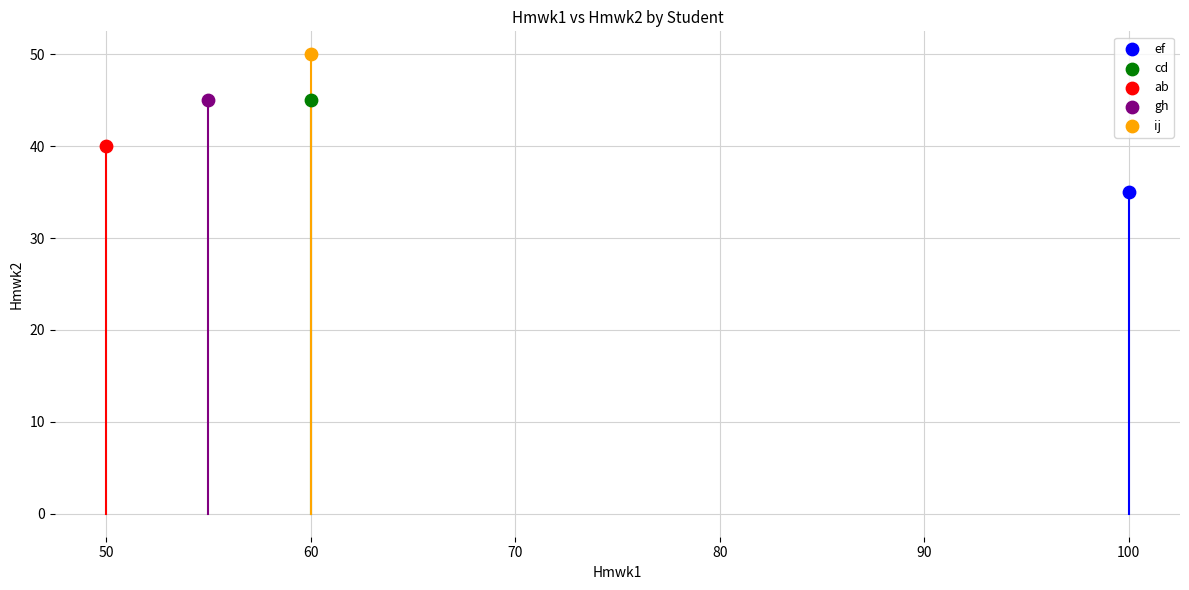

Which series reaches the maximum Y coordinate?

ij